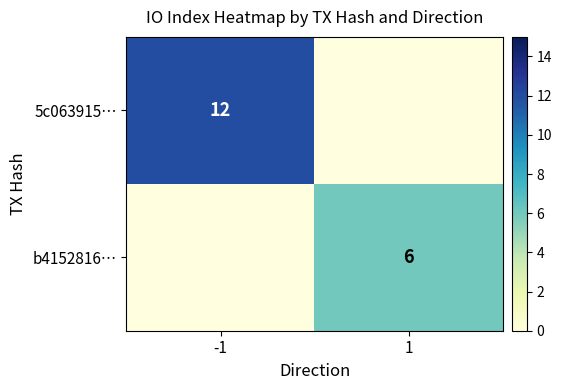

The value of b4152816… at 1 is 6. True or false?

True